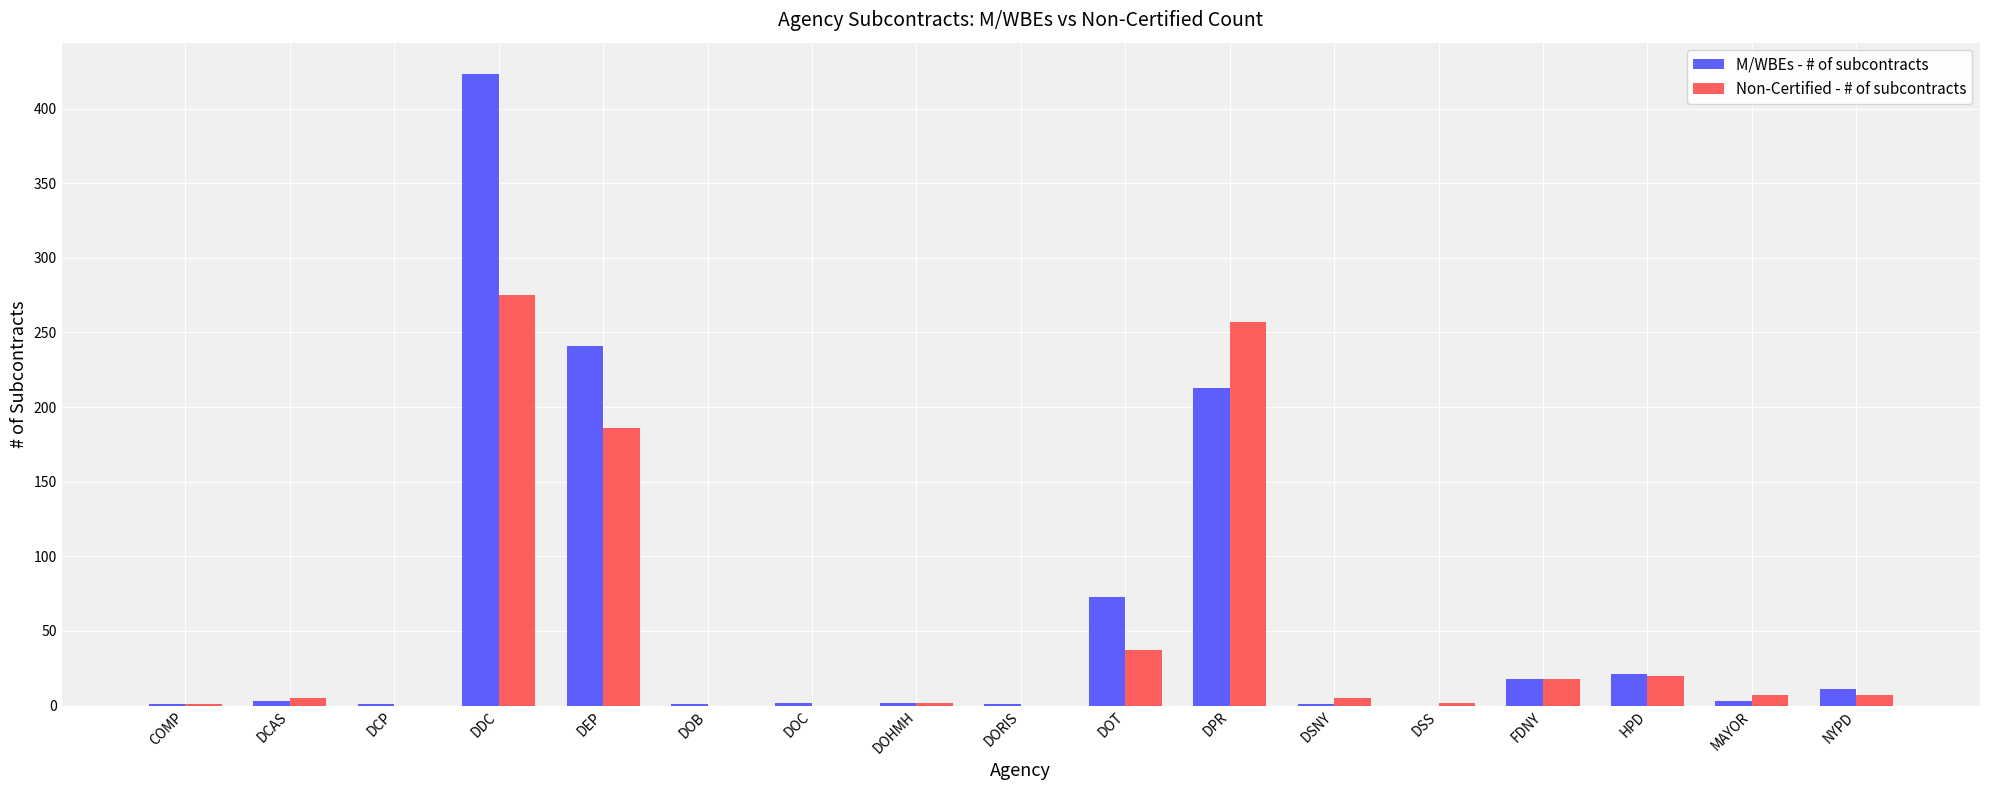

What are all the series names shown in the legend?

M/WBEs - # of subcontracts, Non-Certified - # of subcontracts